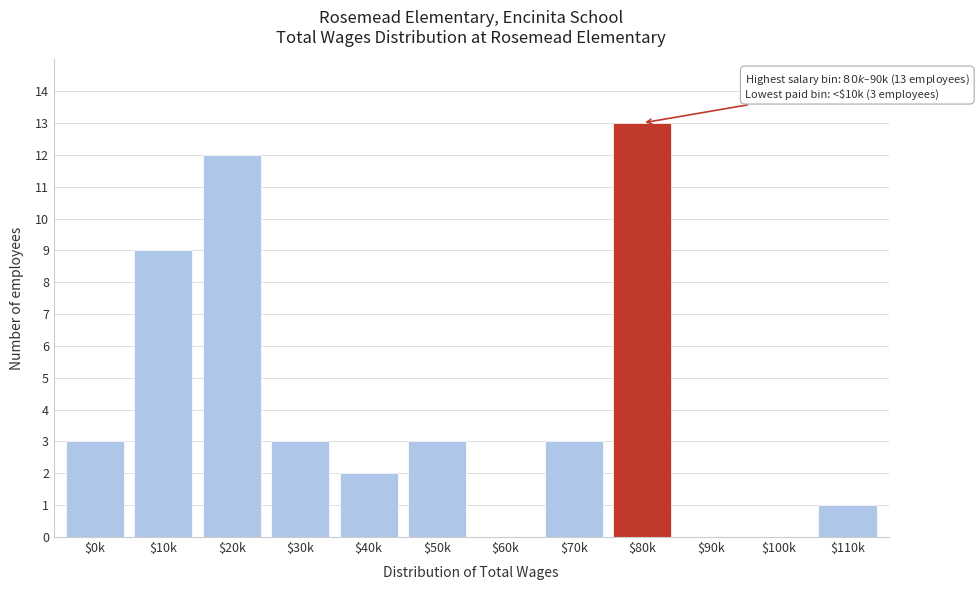

Is it true that the value at $100k is 0?

True